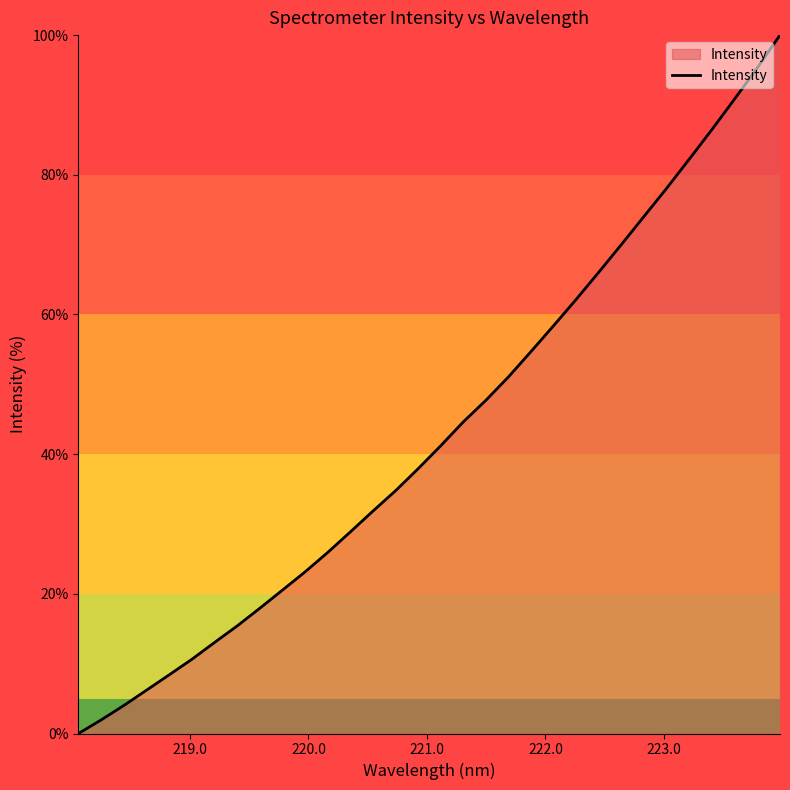

What is the maximum value shown in the chart?

100.0